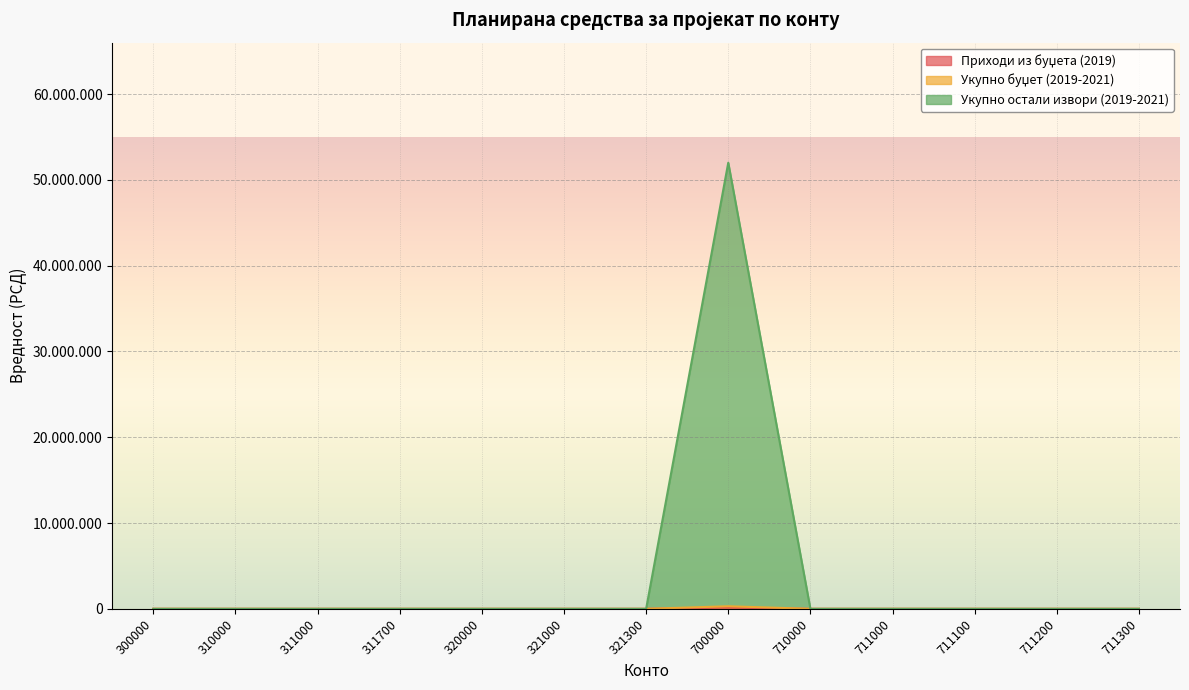

Reading left to right, list all the values displayed in this chart.

Приходи из буџета (2019): 0	0	0	0	0	0	0	150000	0	0	0	0	0
Укупно буџет (2019-2021): 0	0	0	0	0	0	0	300000	0	0	0	0	0
Укупно остали извори (2019-2021): 0	0	0	0	0	0	0	51997444	0	0	0	0	0